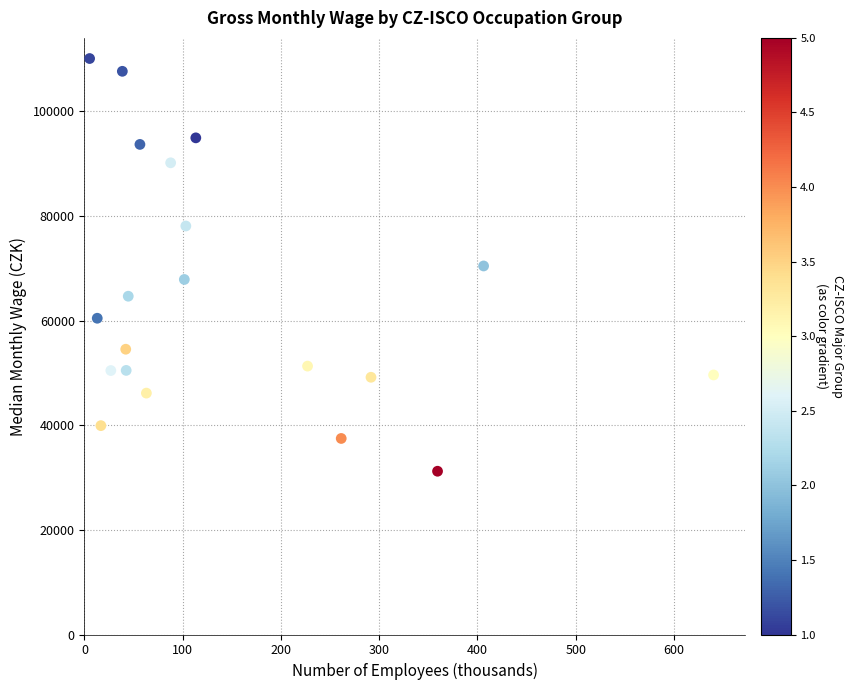

What is the range of Y values (max minus min)?

78866.9